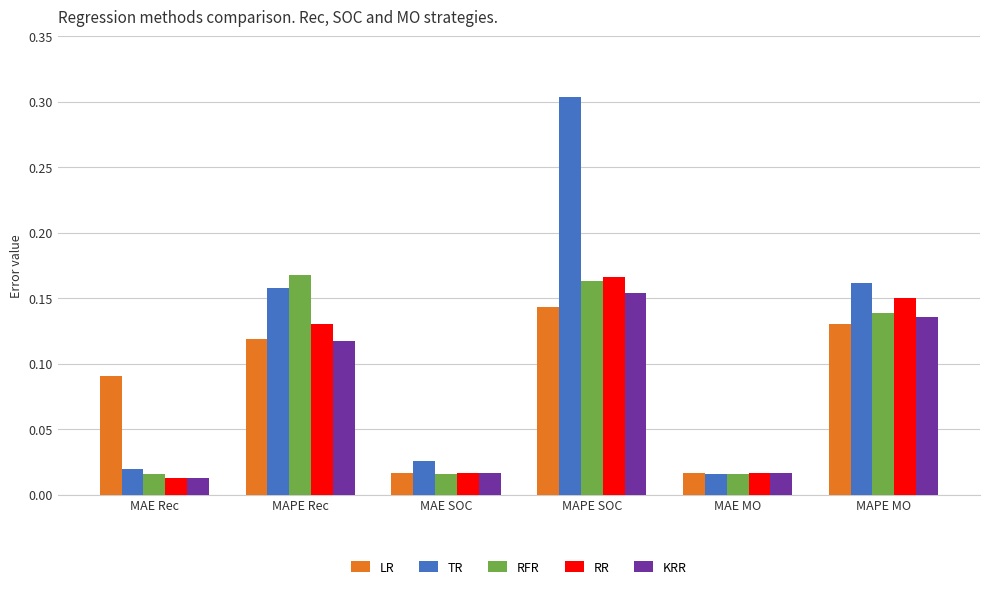

The value of RR at MAPE Rec is 0.2. True or false?

False